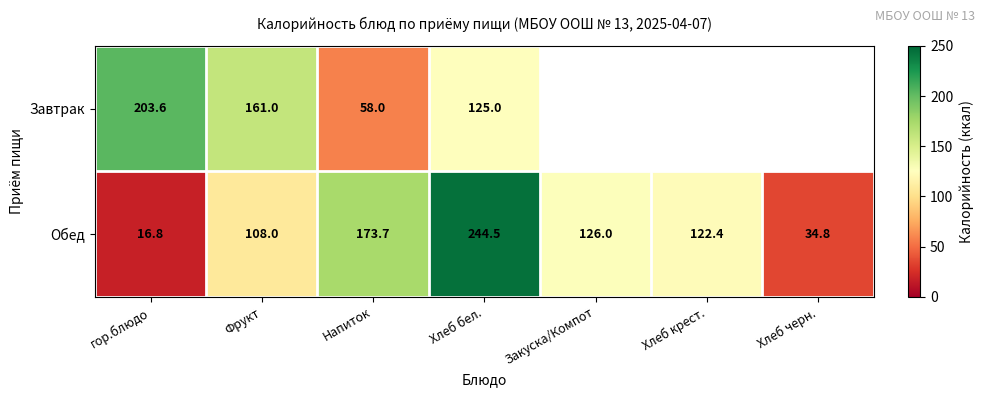

The Завтрак series shows 125.0 at Хлеб бел.. True or false?

True